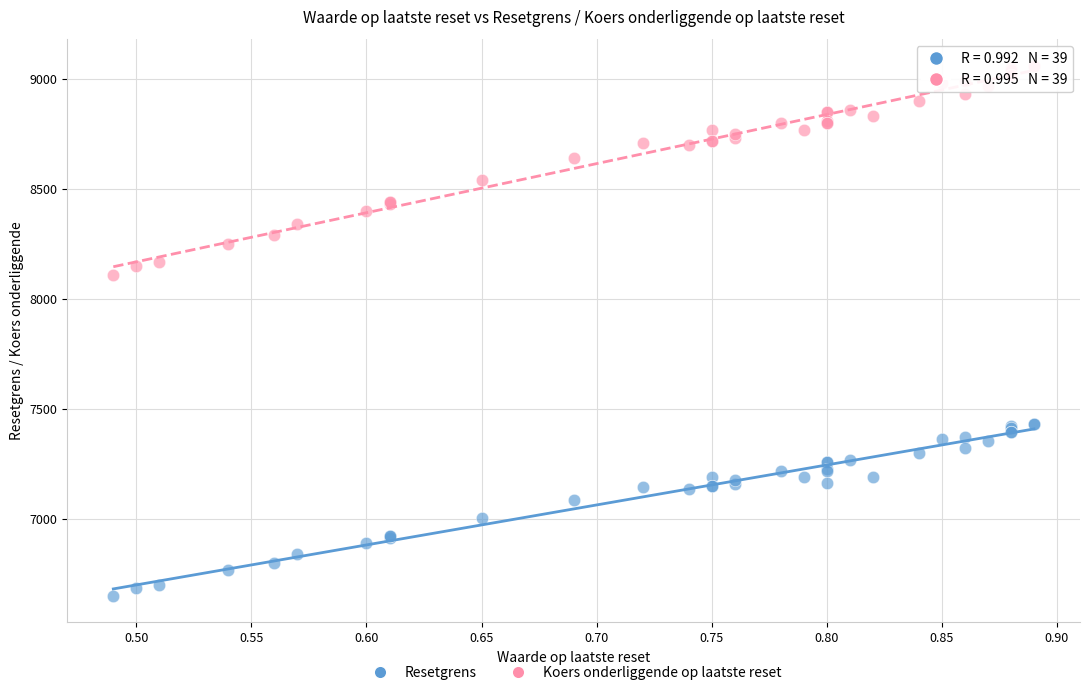

Which series contains the highest Y value?

Koers onderliggende op laatste reset